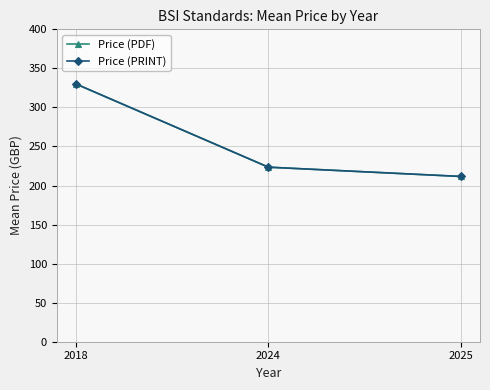

At which category is the sum across all series the highest?

2018